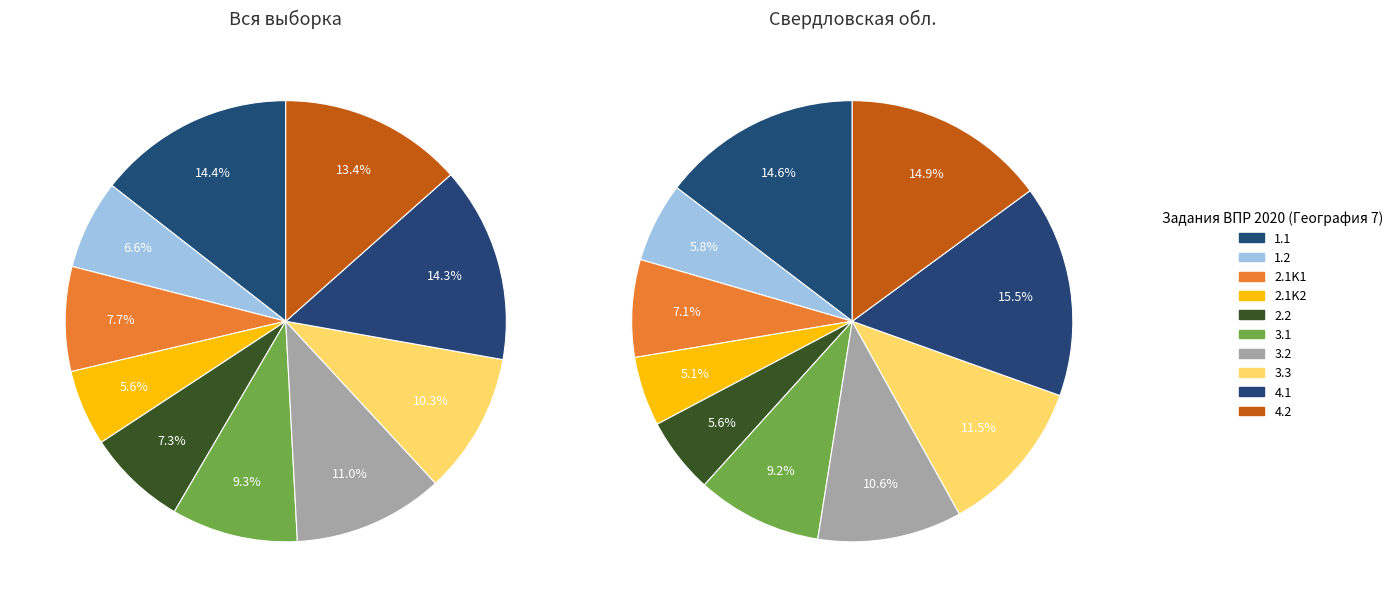

What is the largest slice in the pie chart?

1.1